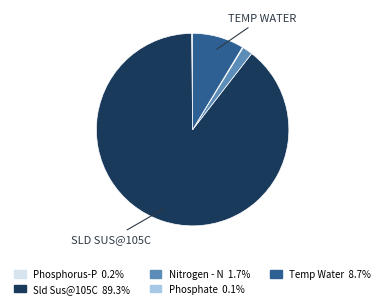

Does any single category account for the majority?

Yes